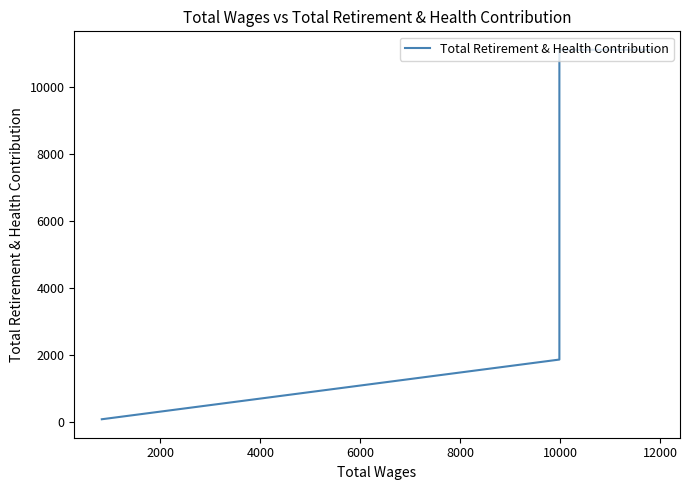

True or false: the data shows 7243 at 0.

False